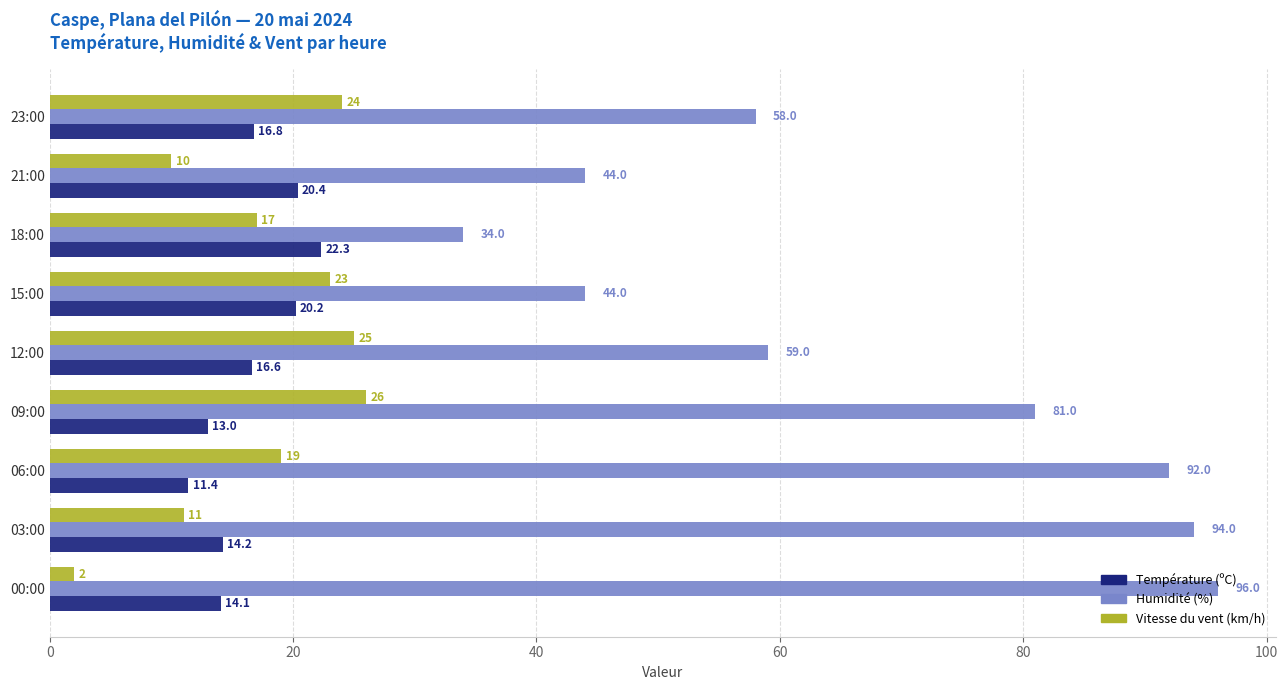

The value of Vitesse du vent (km/h) at 09:00 is 15.1. True or false?

False